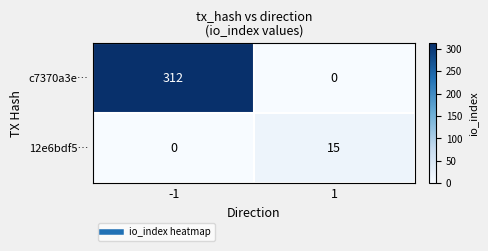

Rank the series by their average value, from lowest to highest.

12e6bdf5…, c7370a3e…